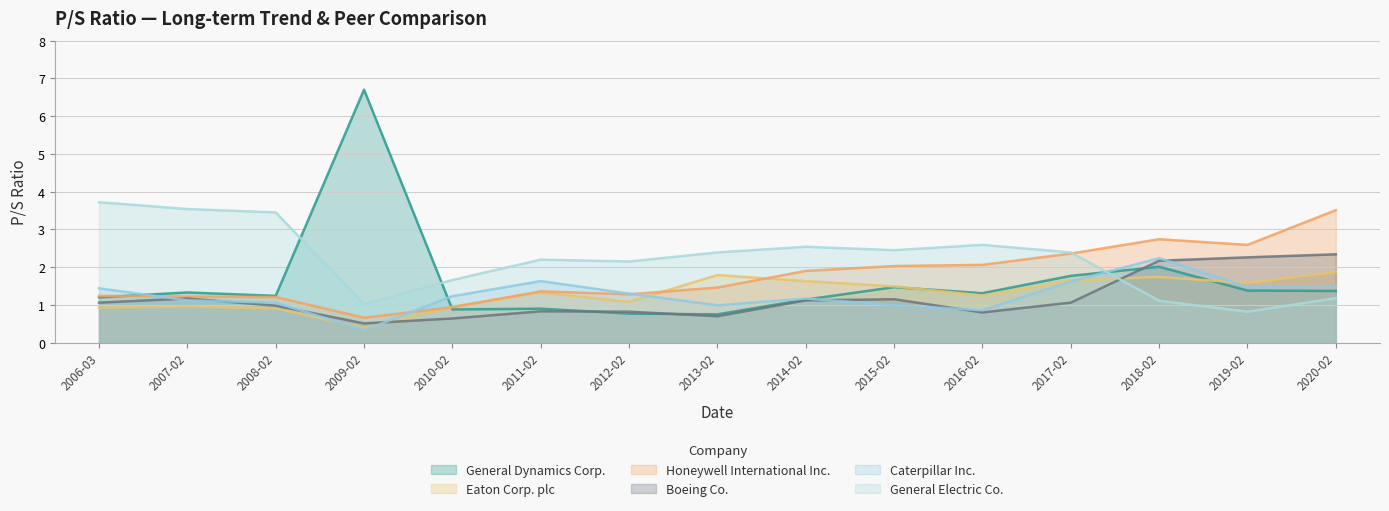

What position from the right is 2014-02?

7